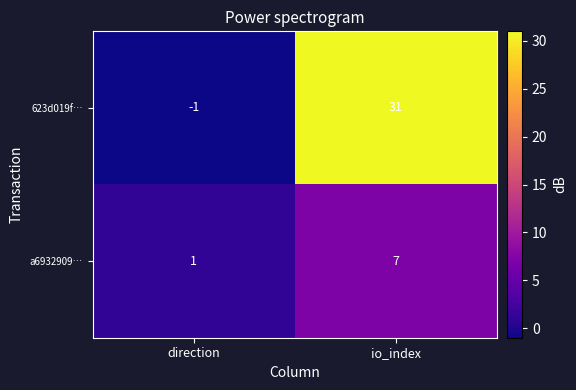

Is it true that a6932909… equals 11 at io_index?

False